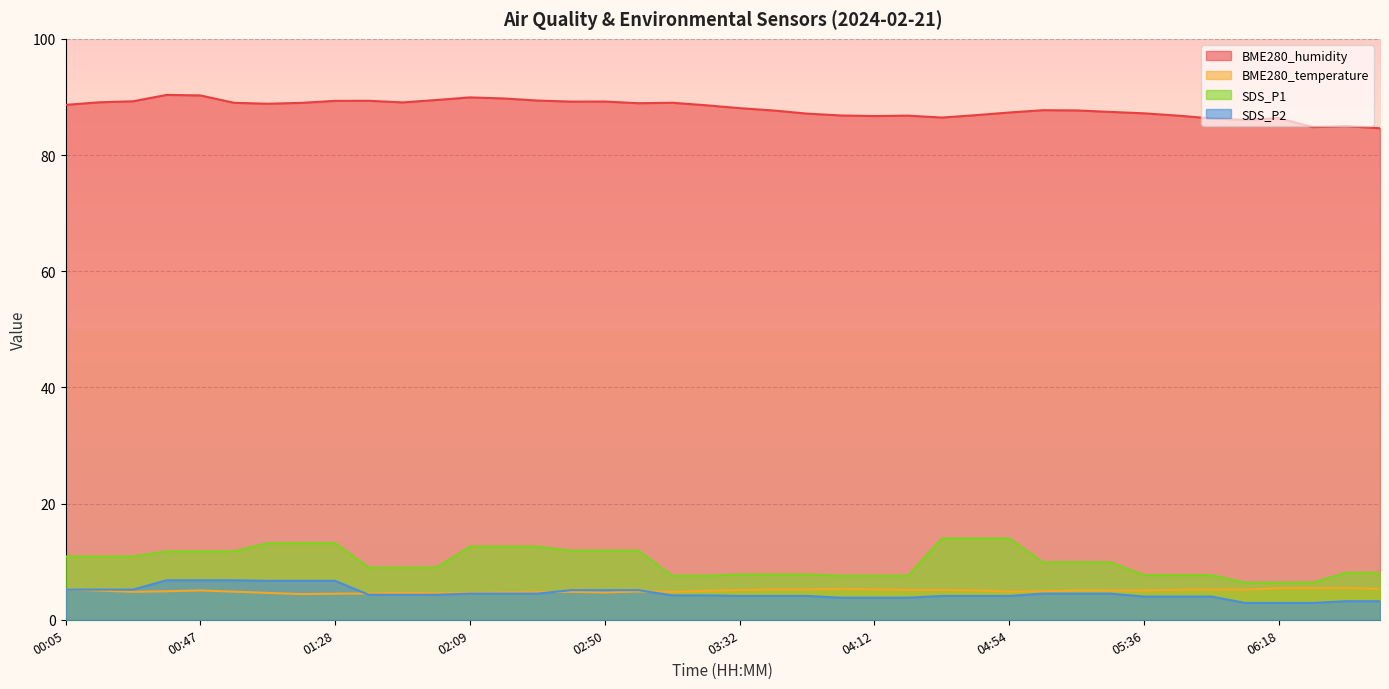

How many data points in SDS_P2 are above 4?

29